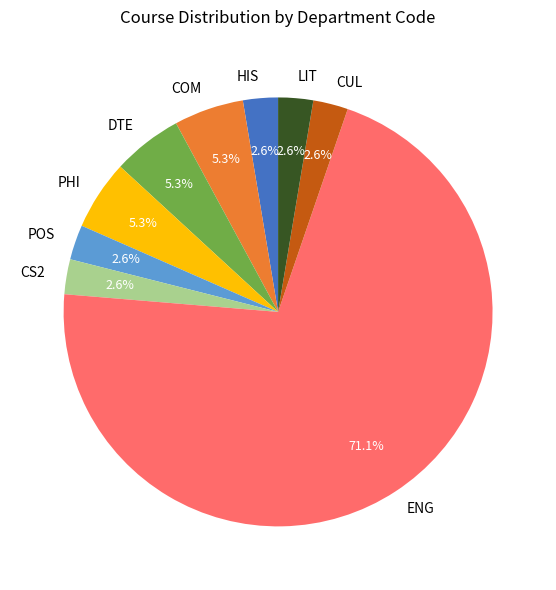

To the nearest percent, what percentage of the pie is ENG?

71%